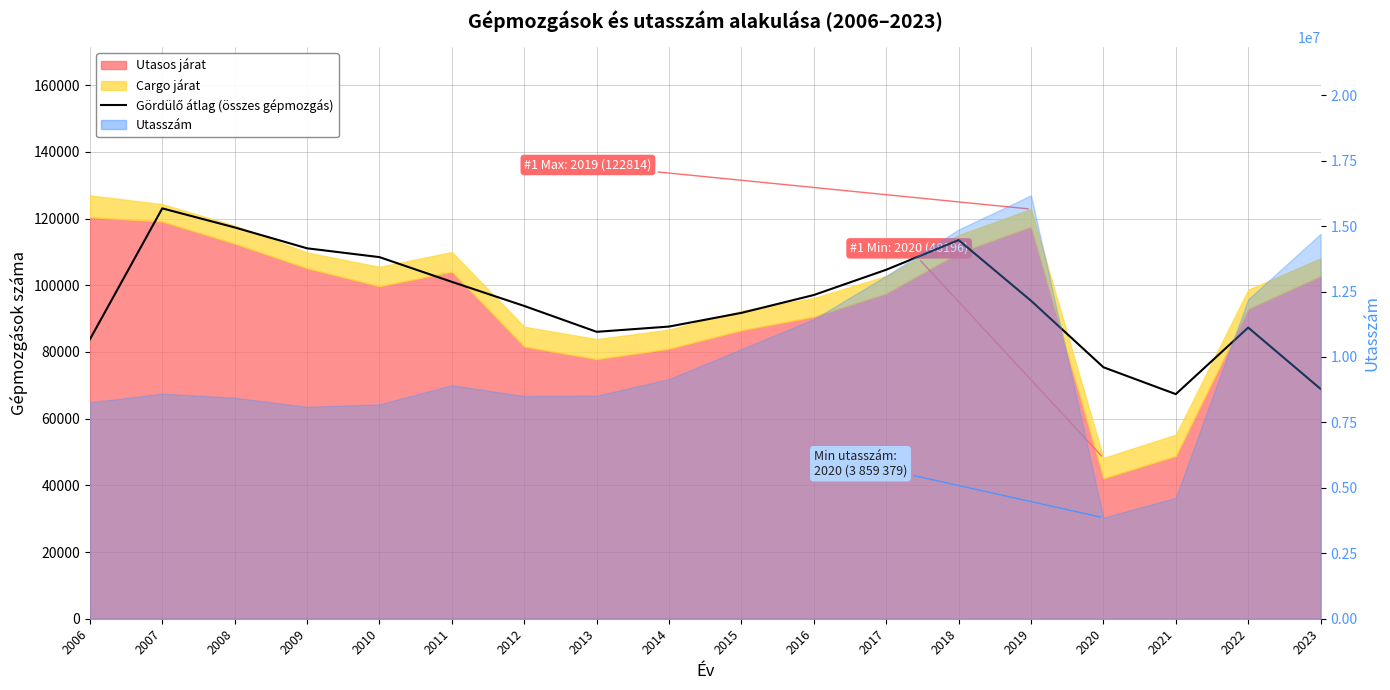

What is the smallest value displayed?

67340.7